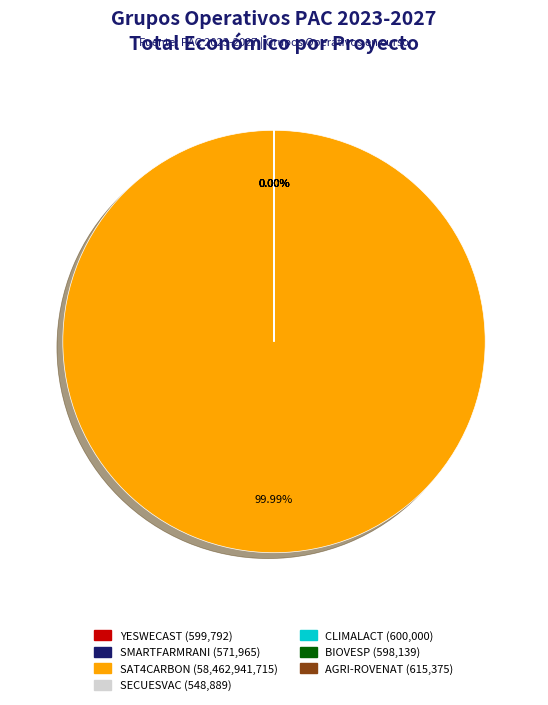

Which has a higher value, SMARTFARMRANI or YESWECAST?

YESWECAST